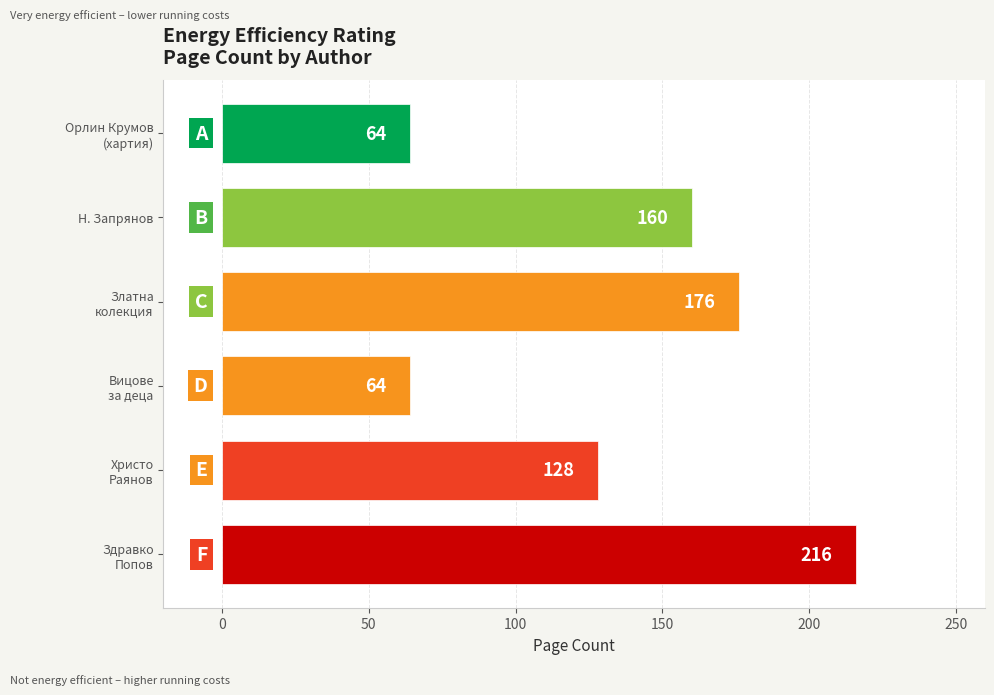

How many series are shown in this chart?

1